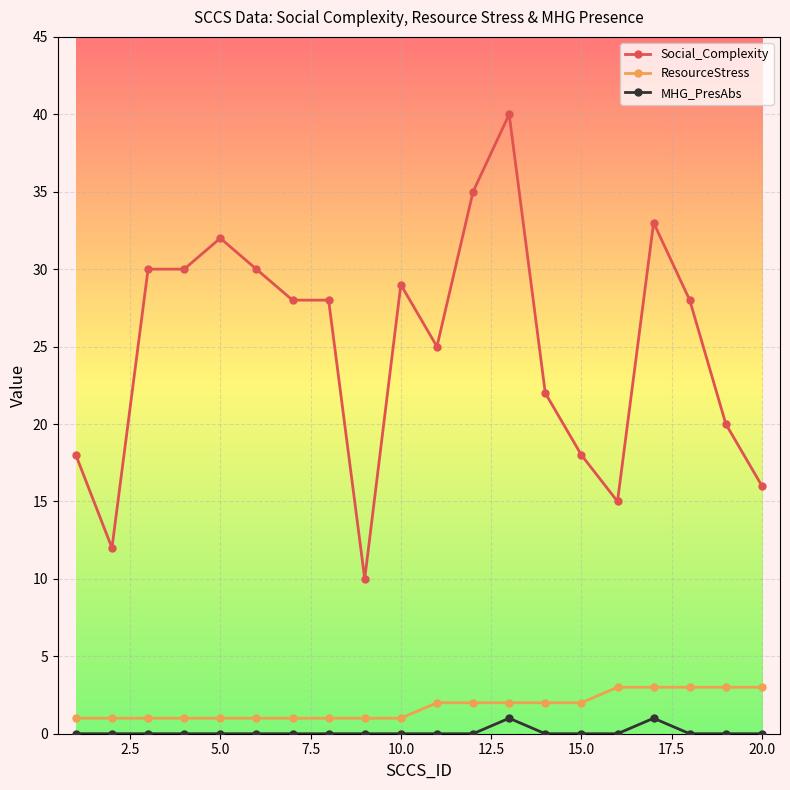

True or false: MHG_PresAbs and Social_Complexity cross at least once.

False